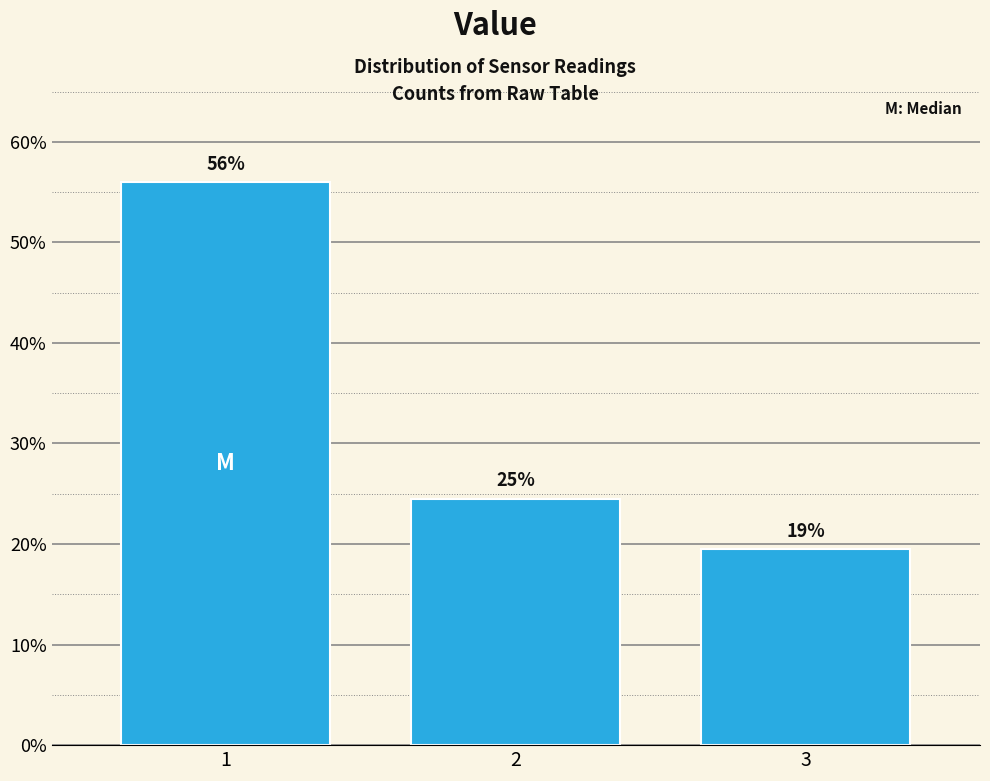

Are the bars horizontal?

No